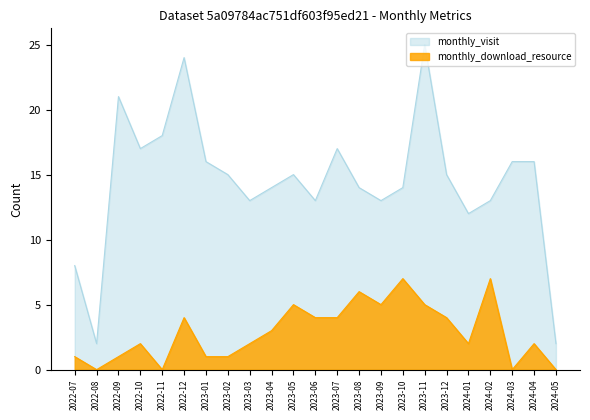

Rank the series by their maximum value, from highest to lowest.

monthly_visit, monthly_download_resource